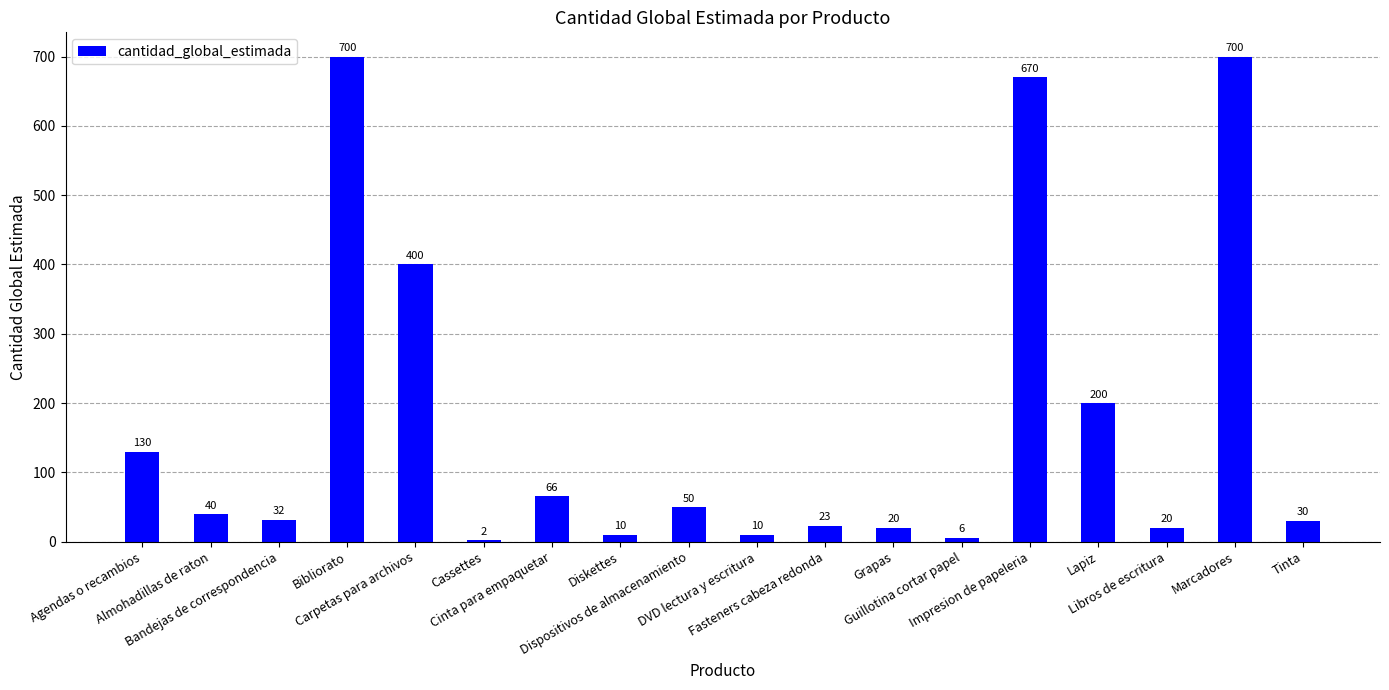

What is the maximum value shown in the chart?

700